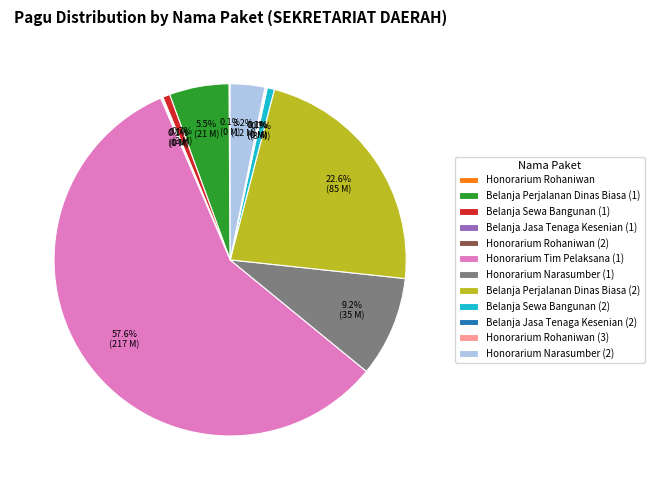

Which has a higher value, Honorarium Narasumber (2) or Belanja Perjalanan Dinas Biasa (1)?

Belanja Perjalanan Dinas Biasa (1)